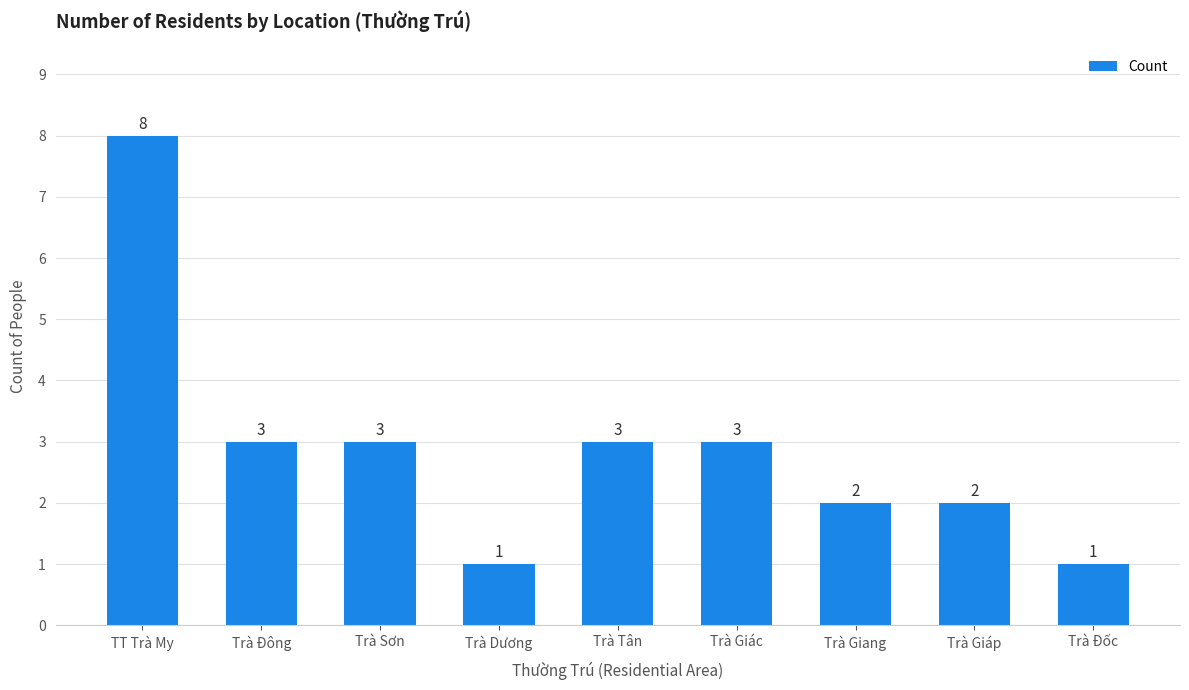

Reading right to left, transcribe all the data shown in this chart.

Trà Đốc=1	Trà Giáp=2	Trà Giang=2	Trà Giác=3	Trà Tân=3	Trà Dương=1	Trà Sơn=3	Trà Đông=3	TT Trà My=8